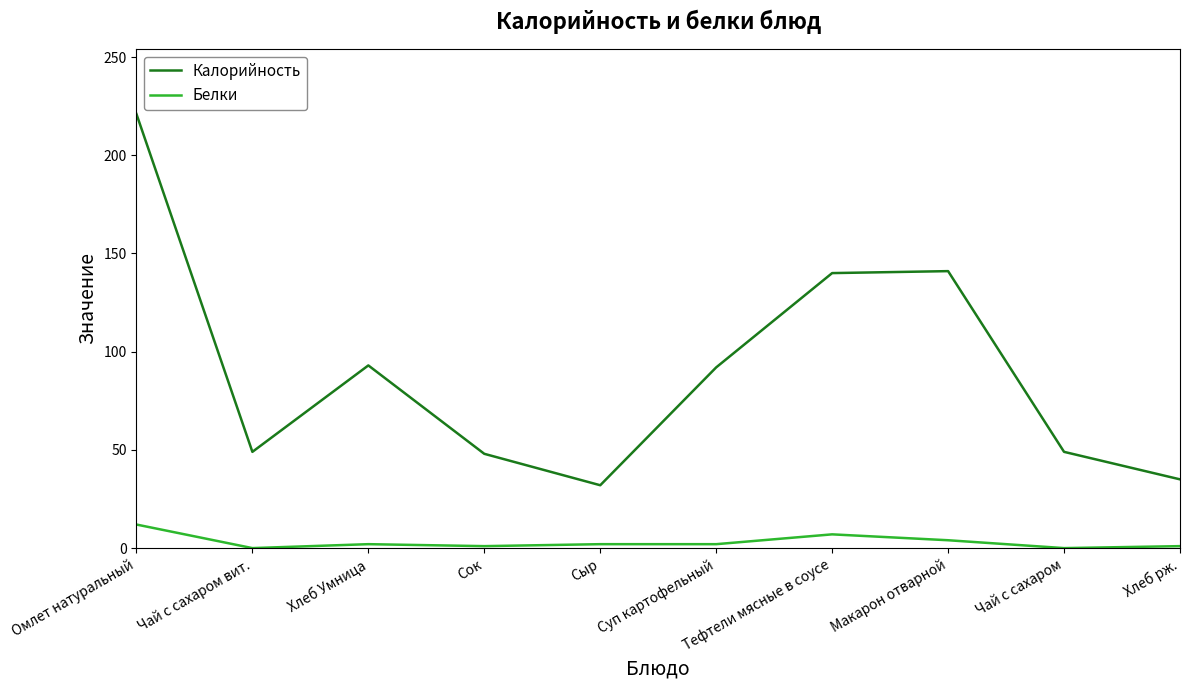

What is the total value across all series at Омлет натуральный?

233